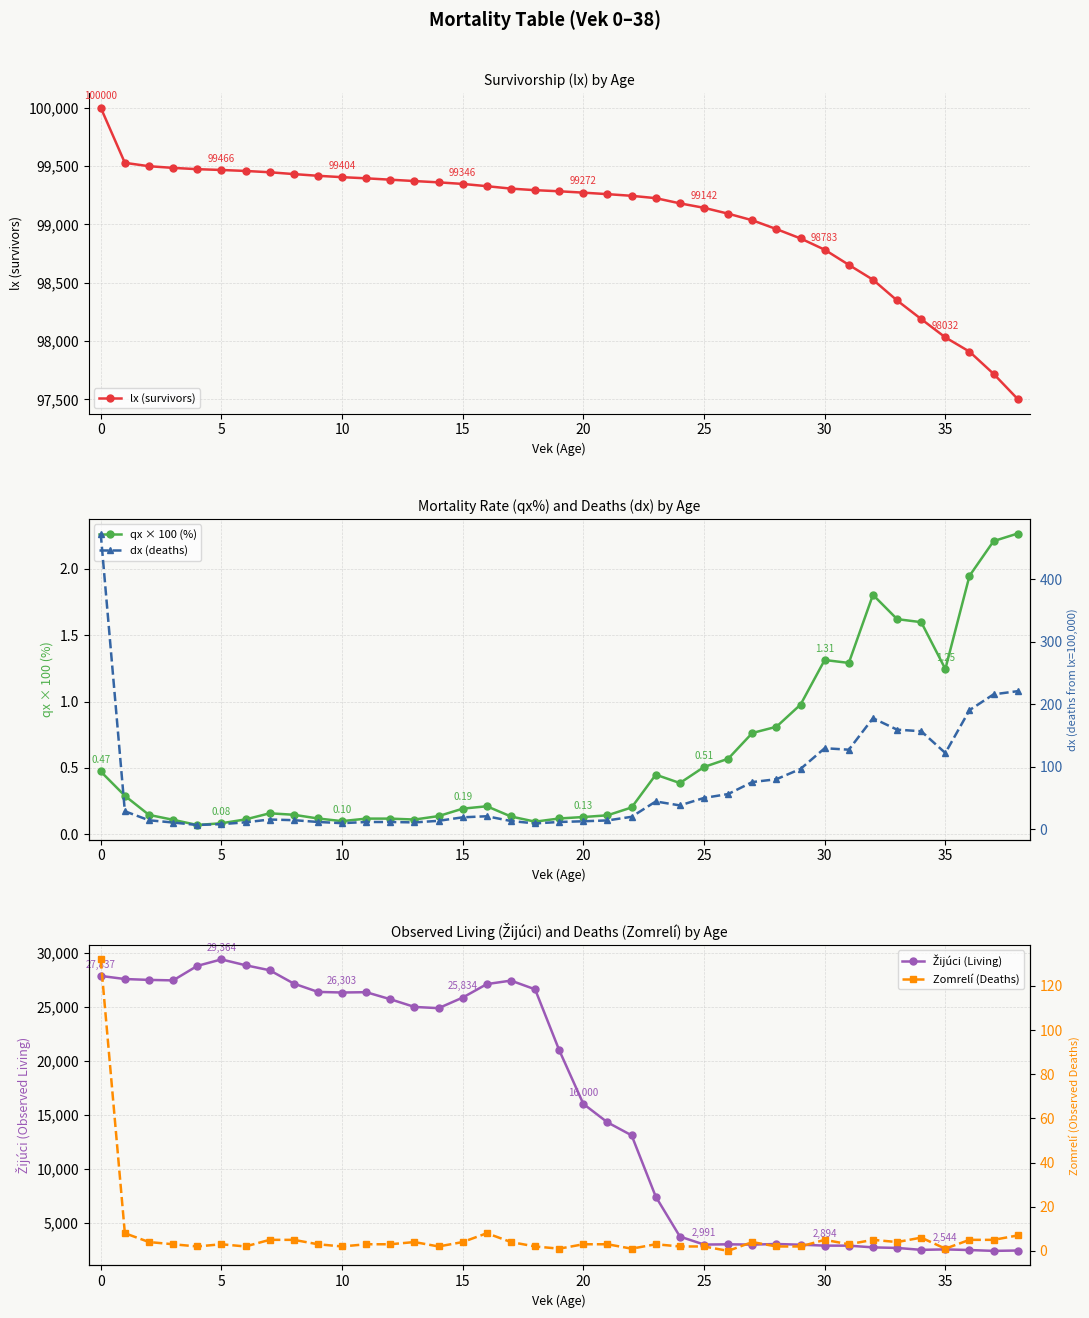

What is the minimum value for lx (survivors)?

97503.0